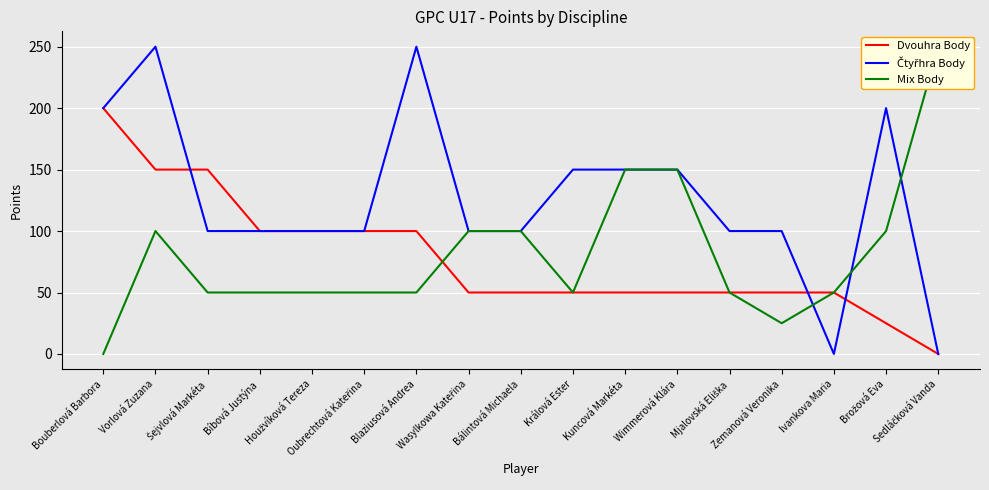

Is it true that Dvouhra Body equals 50 at Wimmerová Klára?

True